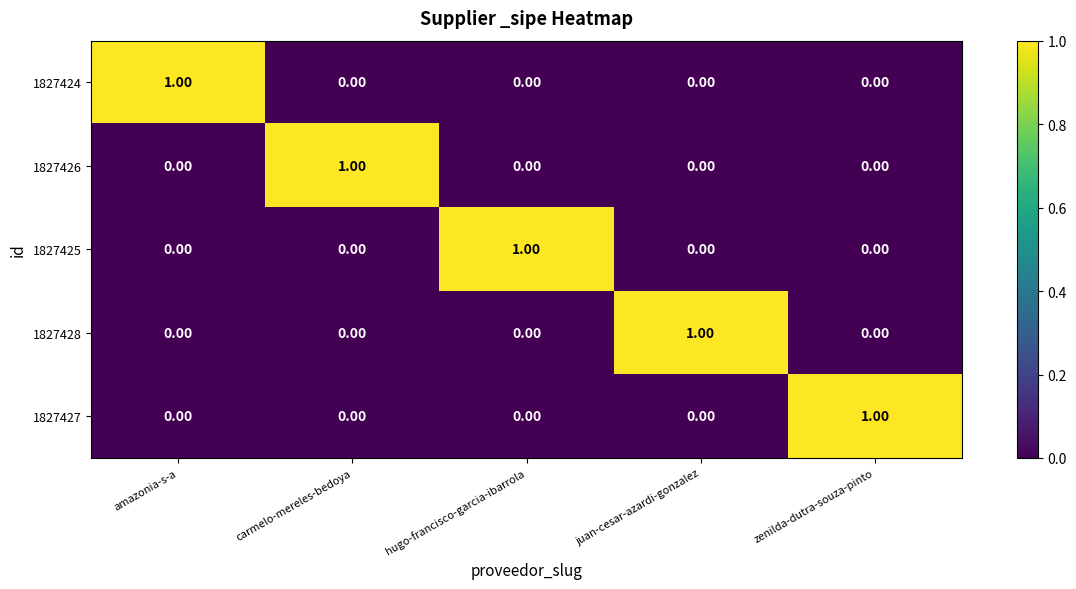

At which label does 1827428 reach its peak?

juan-cesar-azardi-gonzalez